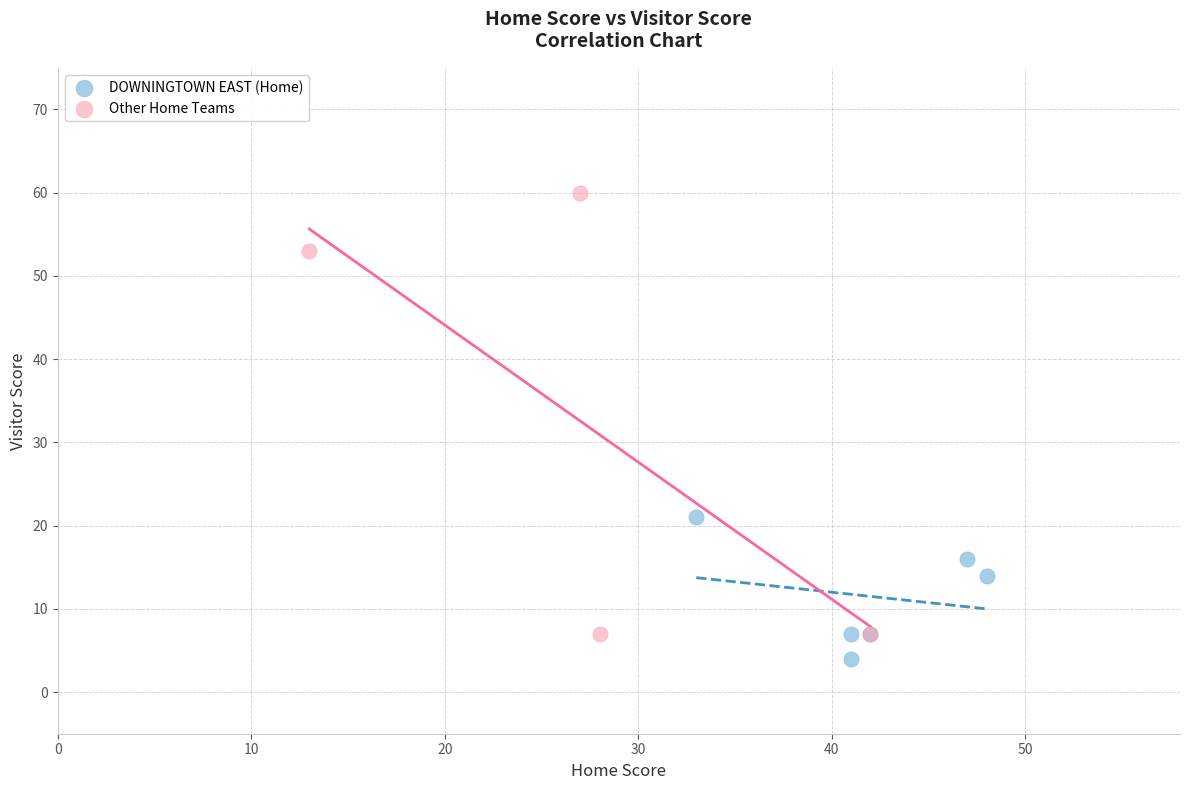

Which series reaches the minimum Y coordinate?

DOWNINGTOWN EAST (Home)